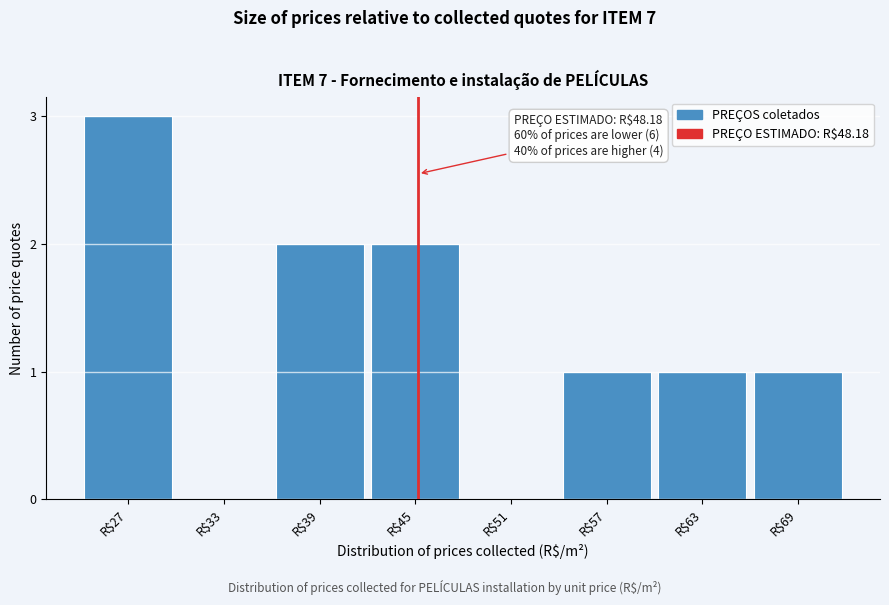

What is the sum of all values?

10